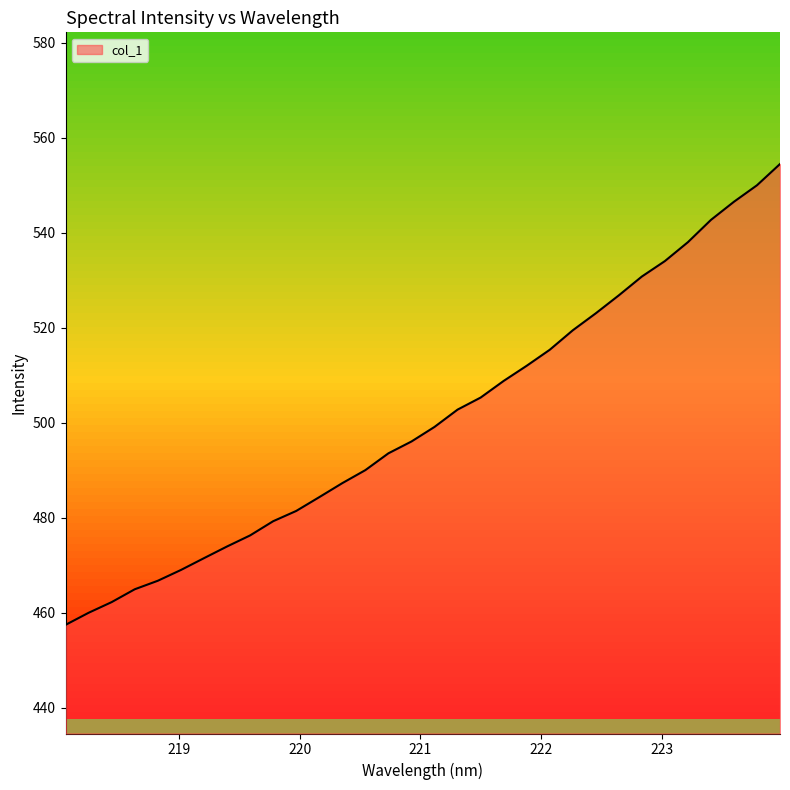

What is the difference between the maximum and minimum values?

97.0